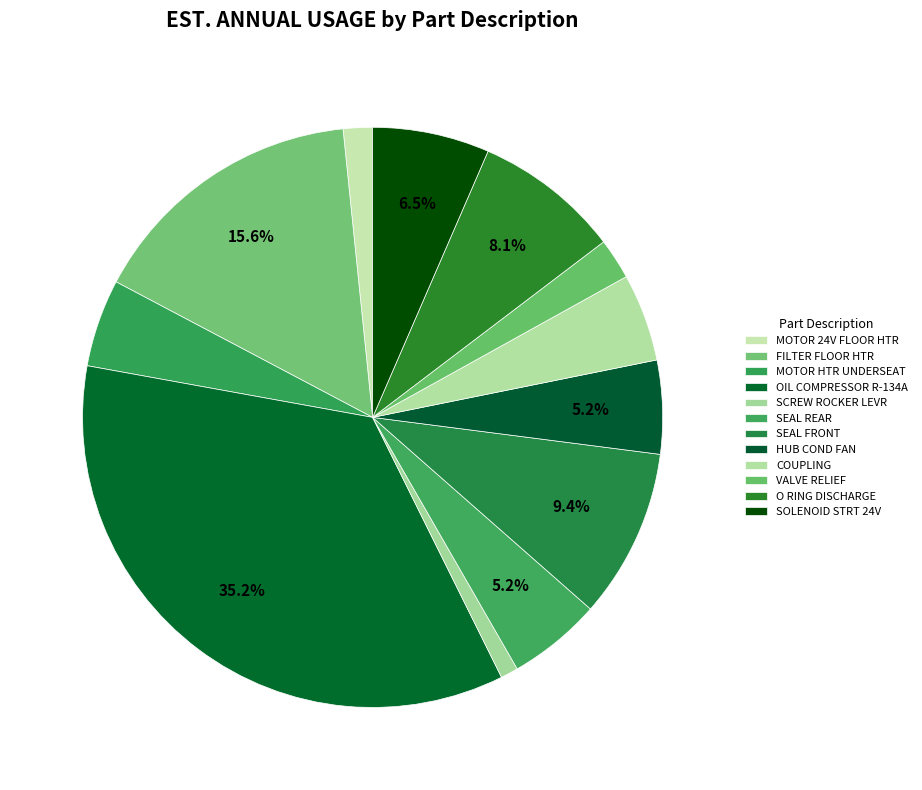

To the nearest percent, what is the average slice percentage?

8%